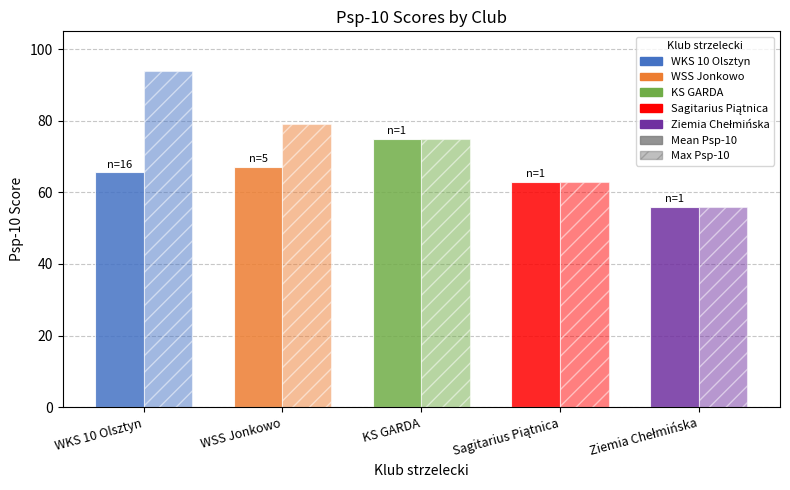

Does the chart contain any negative values?

No